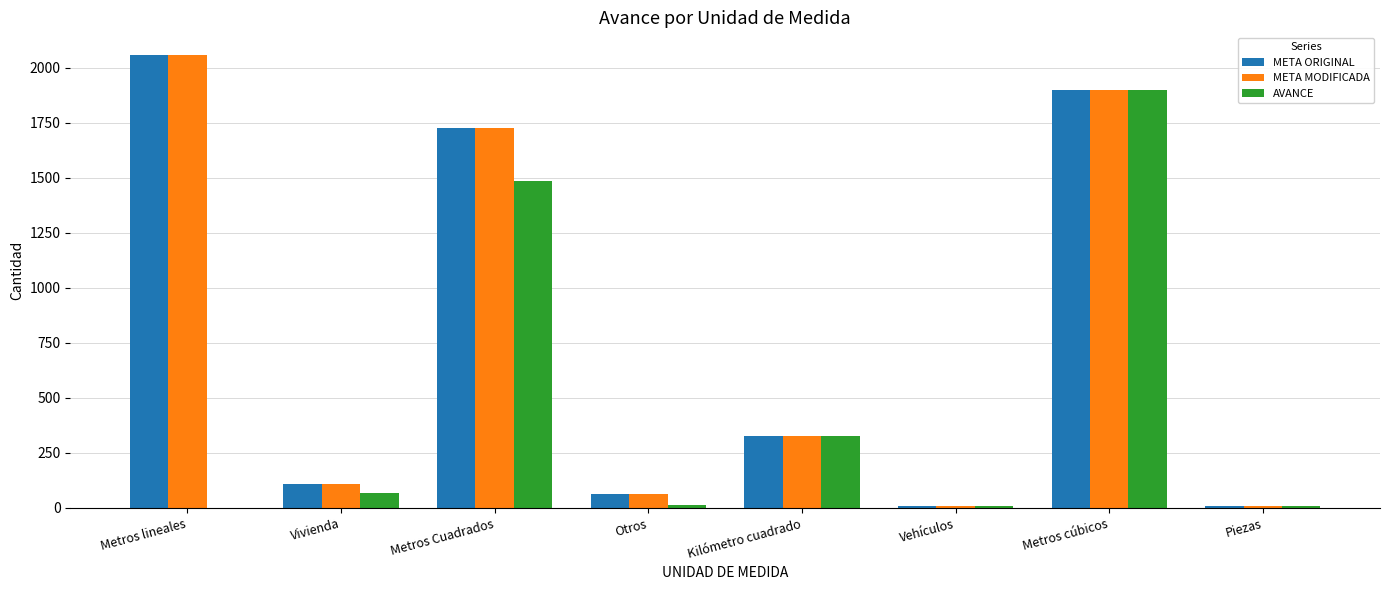

Which label corresponds to the largest value in the chart?

Metros lineales